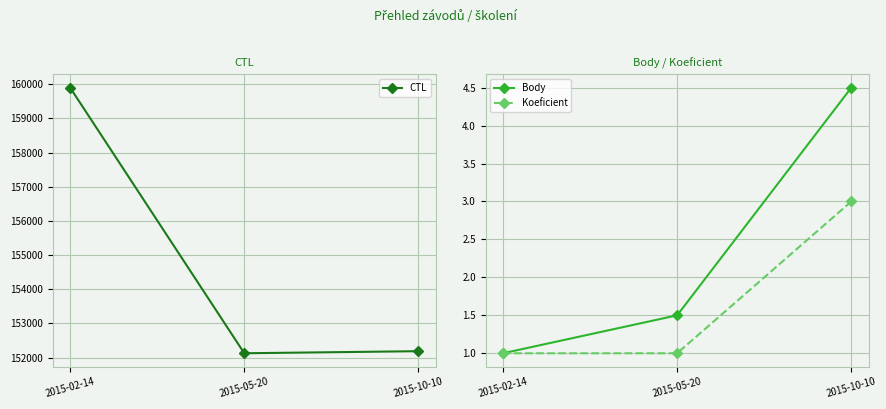

What is the lowest value of the Koeficient series?

1.0